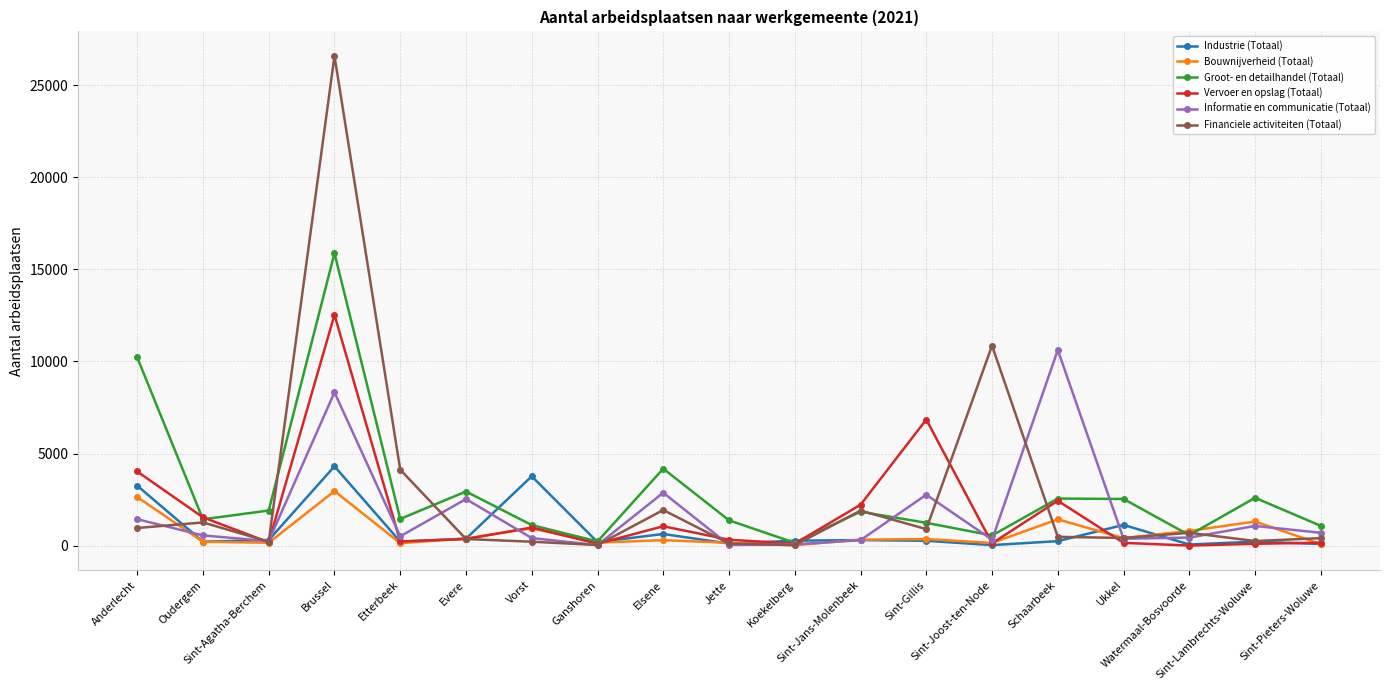

After their last crossing, which series has the higher values: Financiele activiteiten (Totaal) or Informatie en communicatie (Totaal)?

Informatie en communicatie (Totaal)